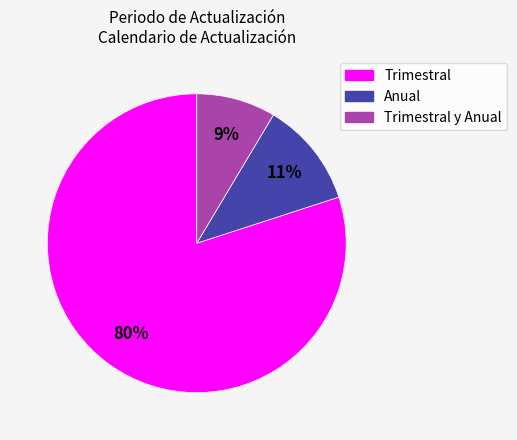

To the nearest percent, what is the average slice percentage?

33%